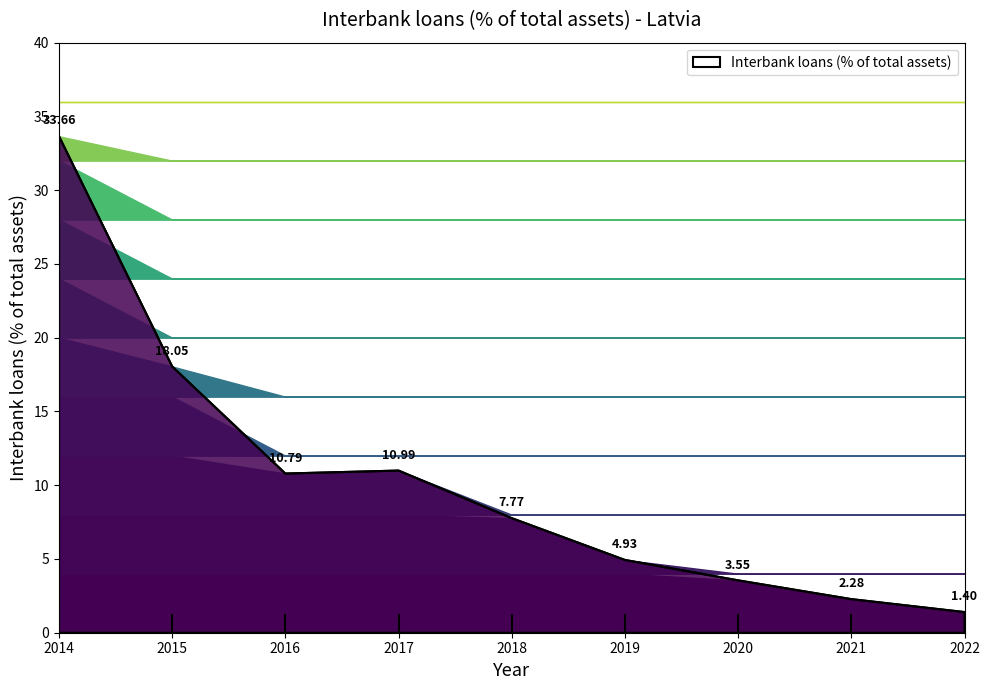

Where is the first local maximum?

2017